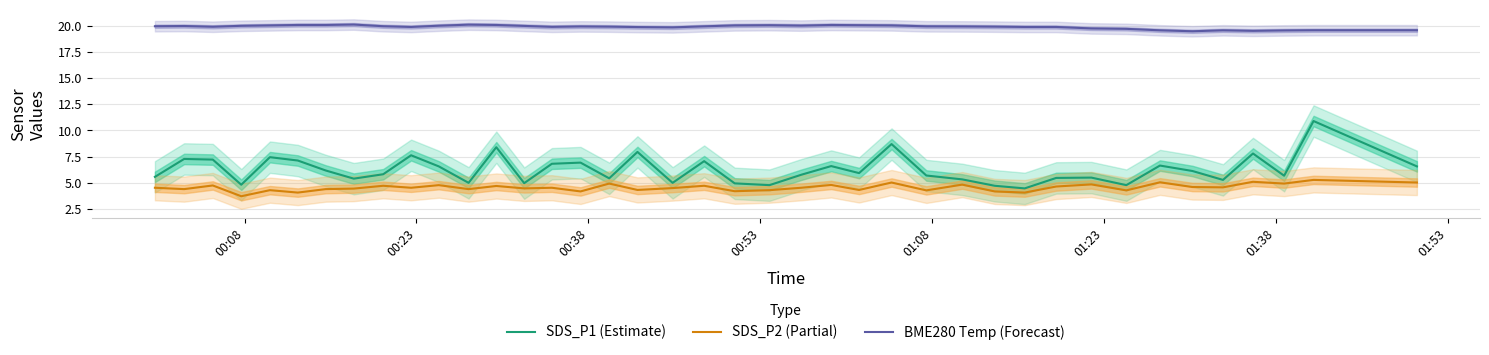

What is the sum of all SDS_P1 (Estimate) values?

250.3